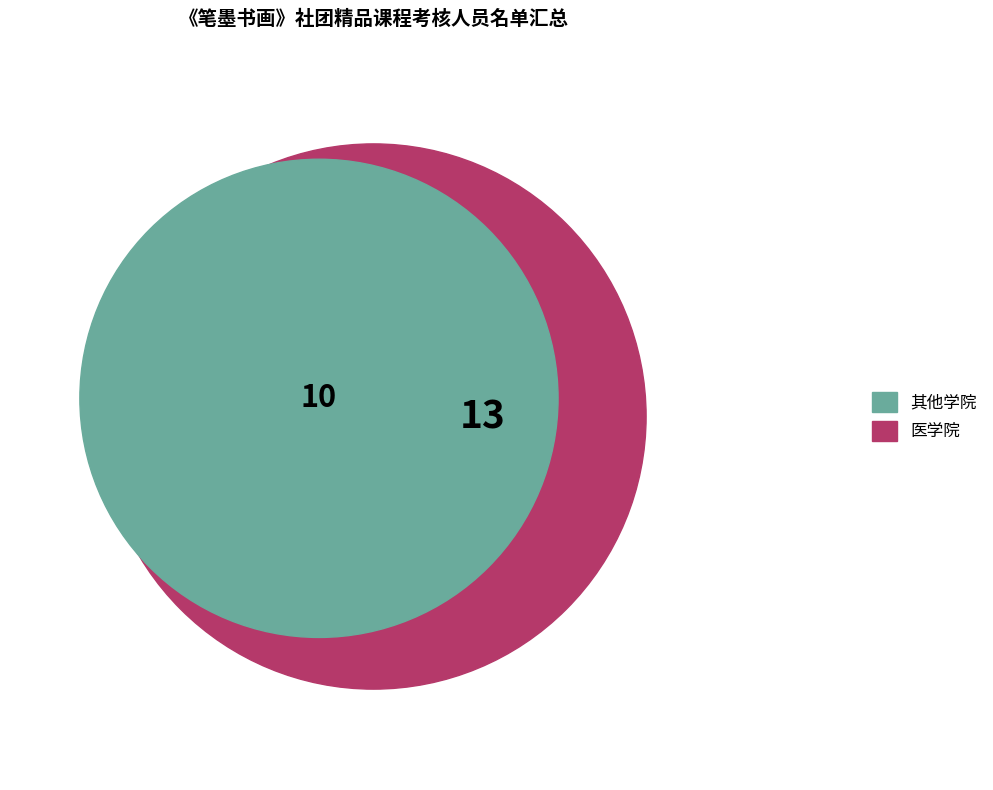

Which category accounts for the majority?

医学院